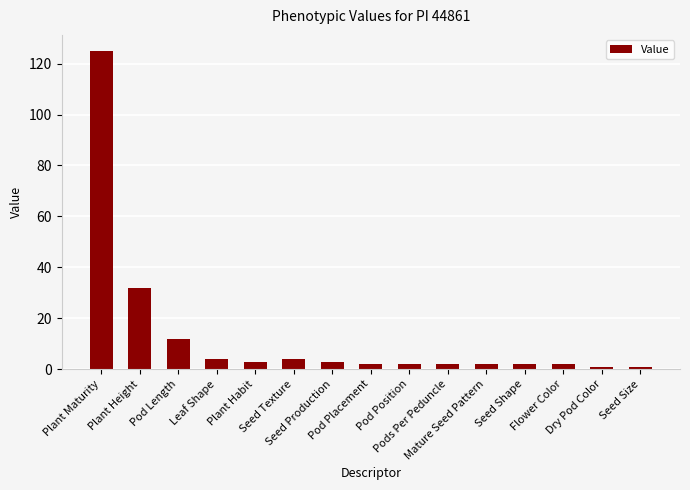

What is the label of the 8th bar from the left?

Pod Placement